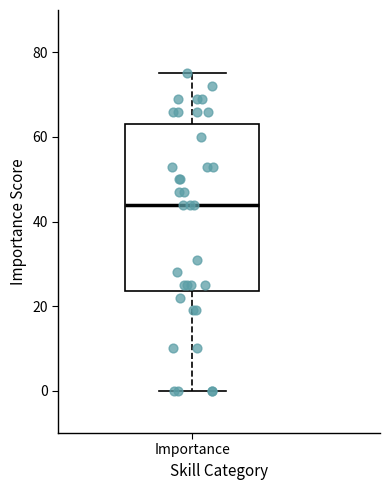

Transcribe this box plot: give where the median line is, the range the box spans, and where the two whiskers end, as read against the y-axis. The values are not printed on the chart, so give them approximately, as read against the axis.

median 44, box 24 to 64, whiskers 0 to 76